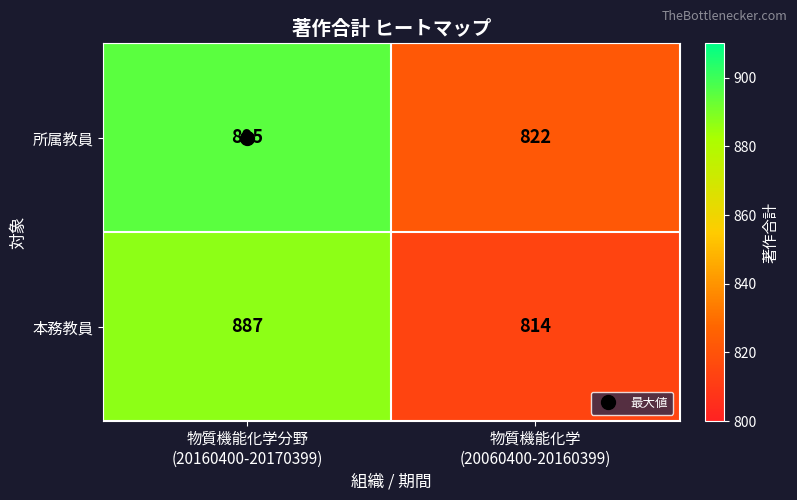

What is the sum of all 所属教員 values?

1717